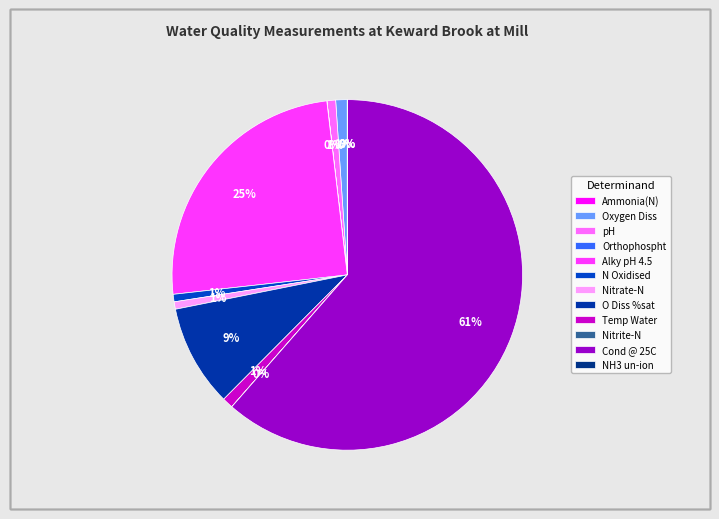

Is the sum of Orthophospht and Nitrate-N greater than half?

No